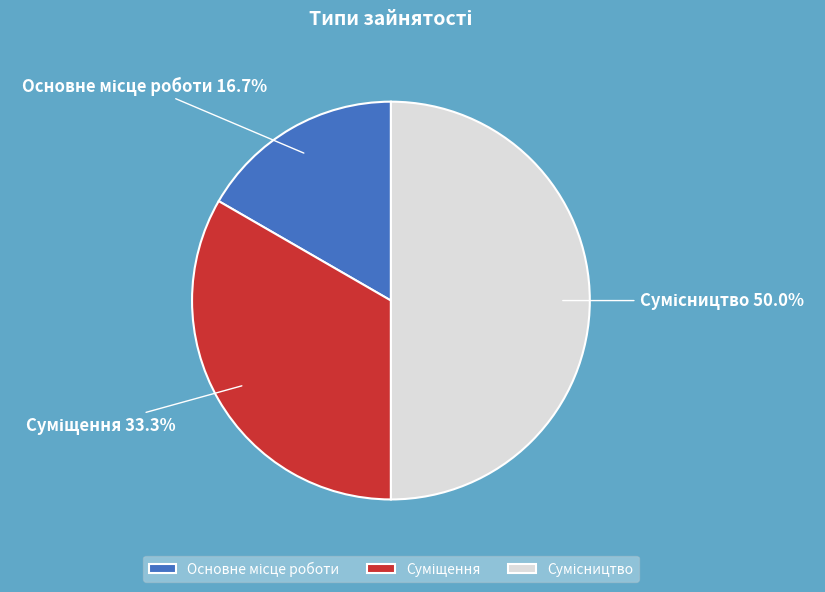

How many segments does this pie chart have?

3